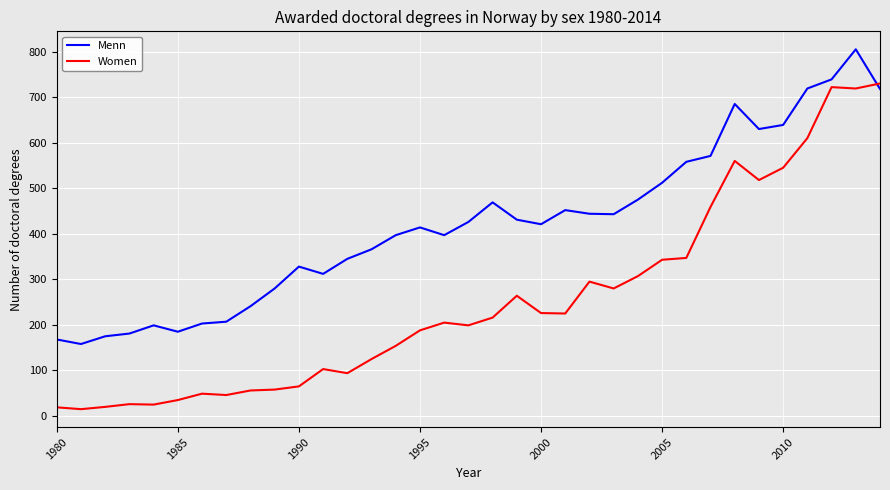

Rank the series by their maximum value, from highest to lowest.

Menn, Women